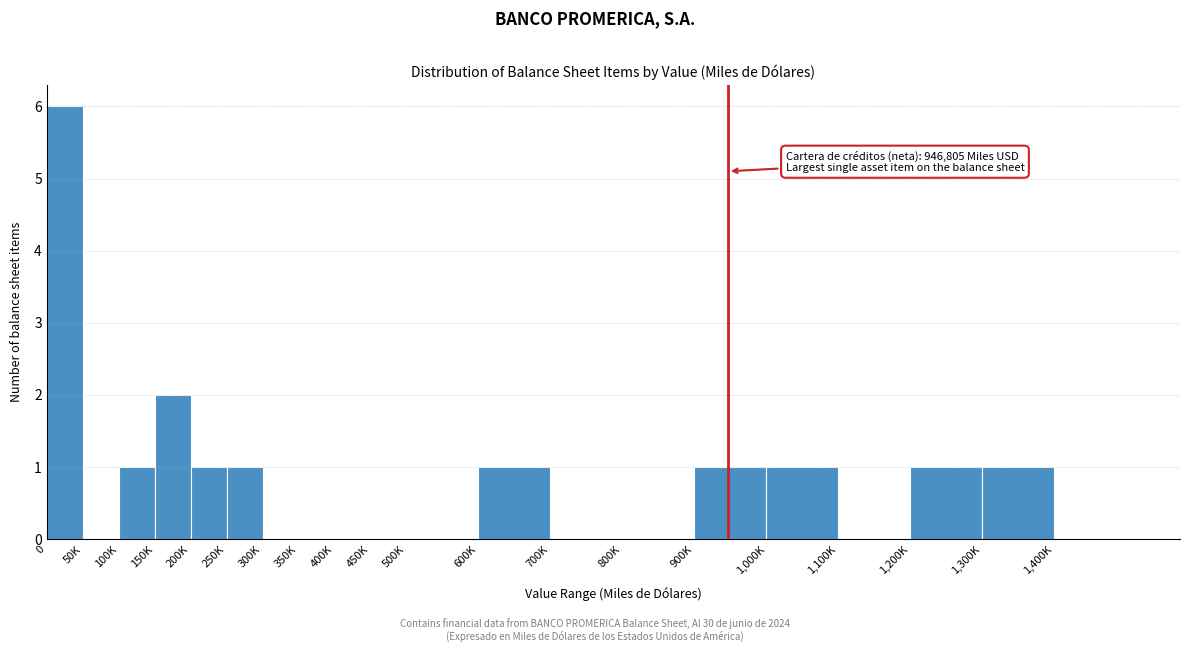

Reading left to right, transcribe all the data shown in this chart.

0=6	50K=0	100K=1	150K=2	200K=1	250K=1	300K=0	350K=0	400K=0	450K=0	500K=0	600K=1	700K=0	800K=0	900K=1	1,000K=1	1,100K=0	1,200K=1	1,300K=1	1,400K=0